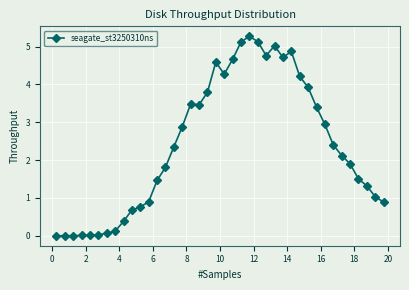

What is the value of the 36th point from the left?

1.9